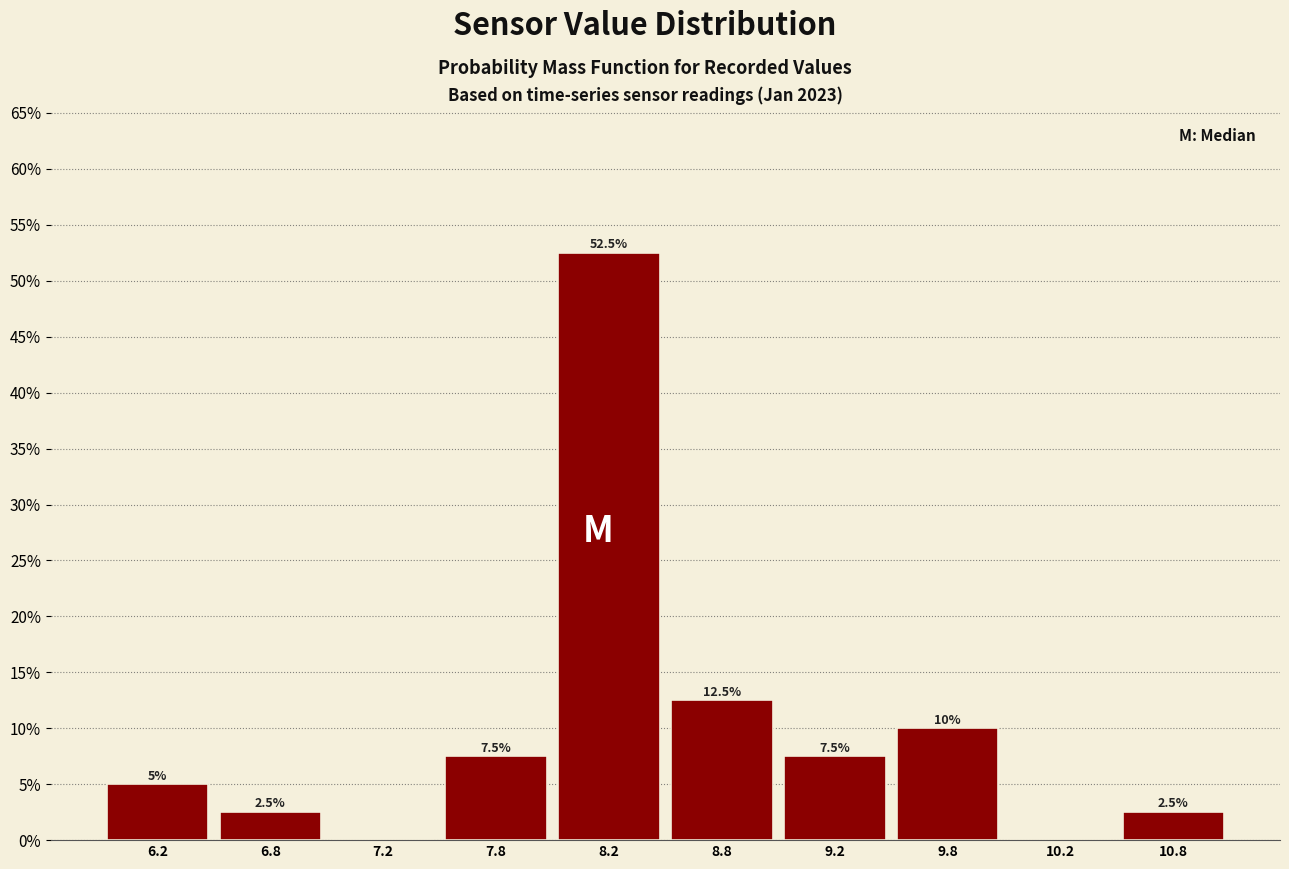

Which range on the x-axis has the tallest bar?

8.0 to 8.5